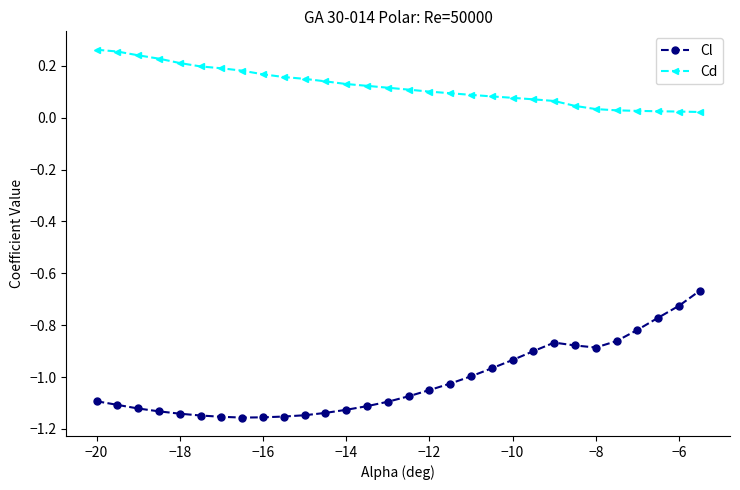

Which series has the widest spread of values?

Cl